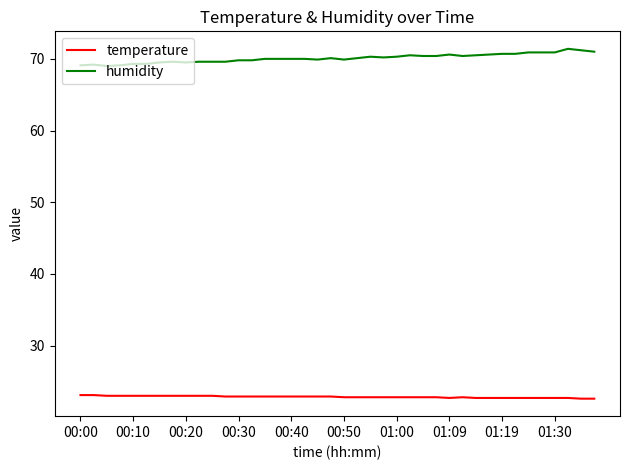

Which series has the largest total across all categories?

humidity